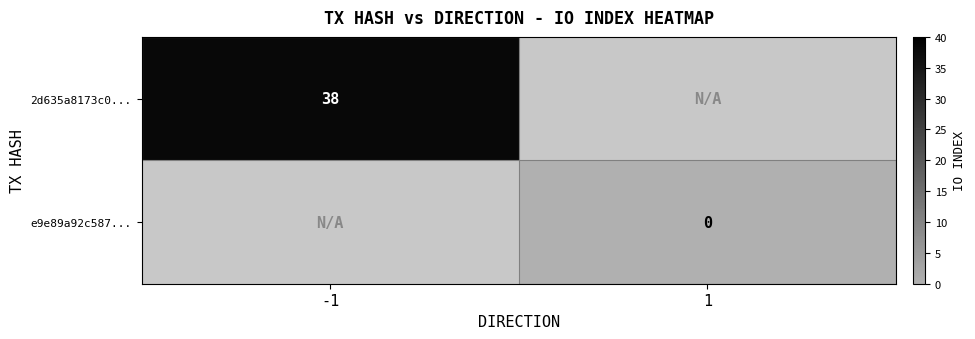

At how many categories does at least one series exceed 19?

1